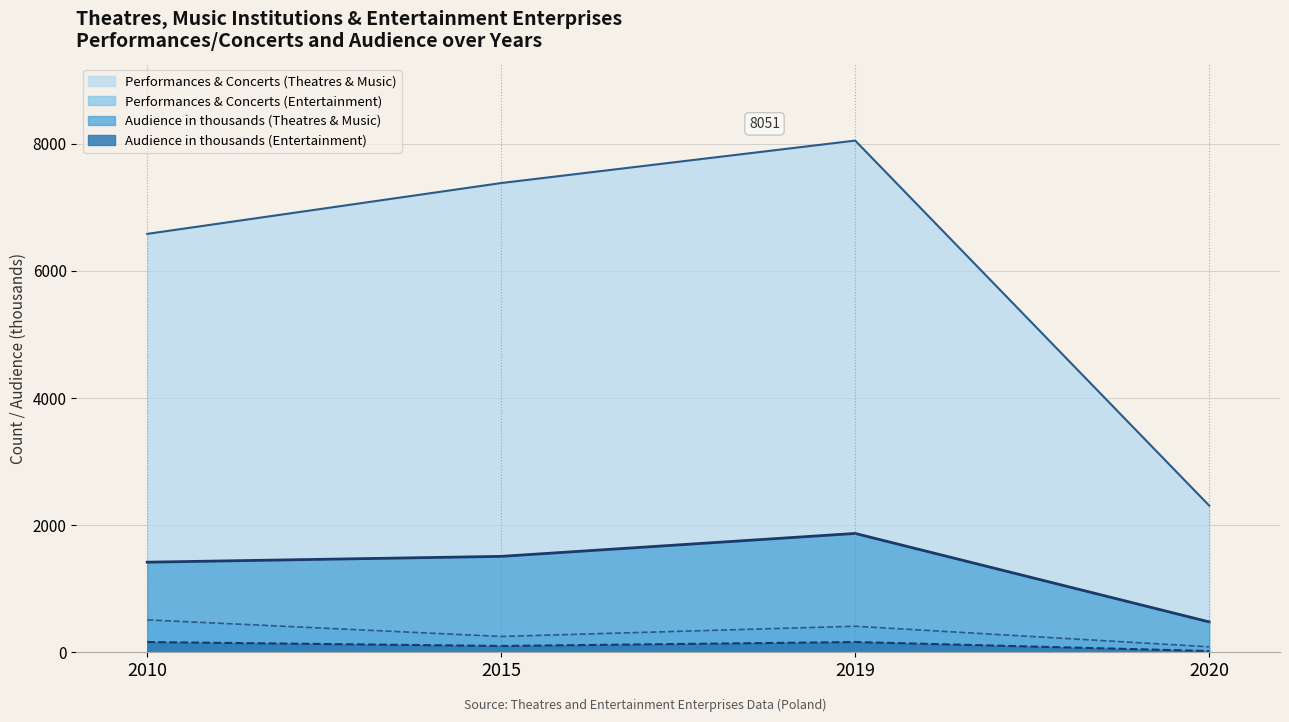

Rank the series at 2020 from highest to lowest value.

Performances & Concerts (Theatres & Music), Audience in thousands (Theatres & Music), Performances & Concerts (Entertainment), Audience in thousands (Entertainment)